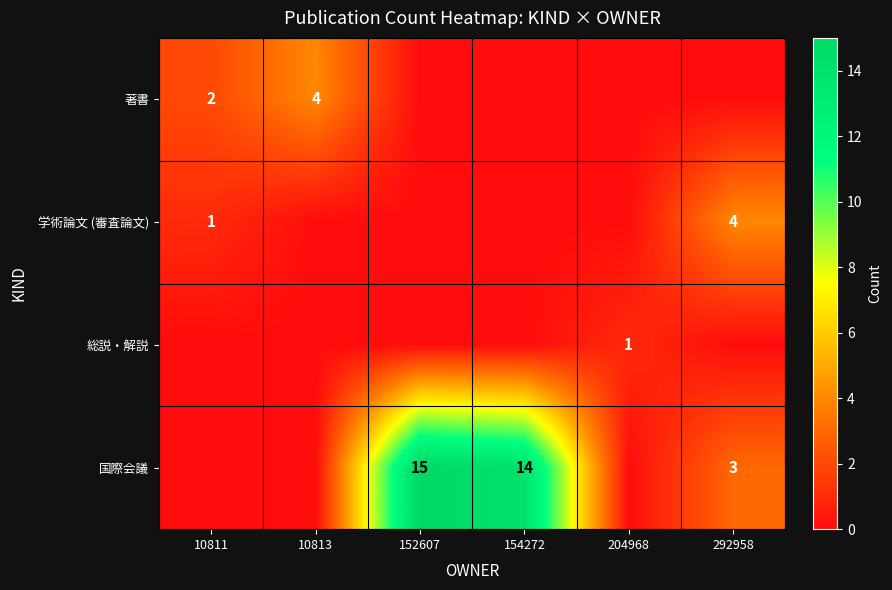

The value of 学術論文 (審査論文) at 10811 is 1. True or false?

True